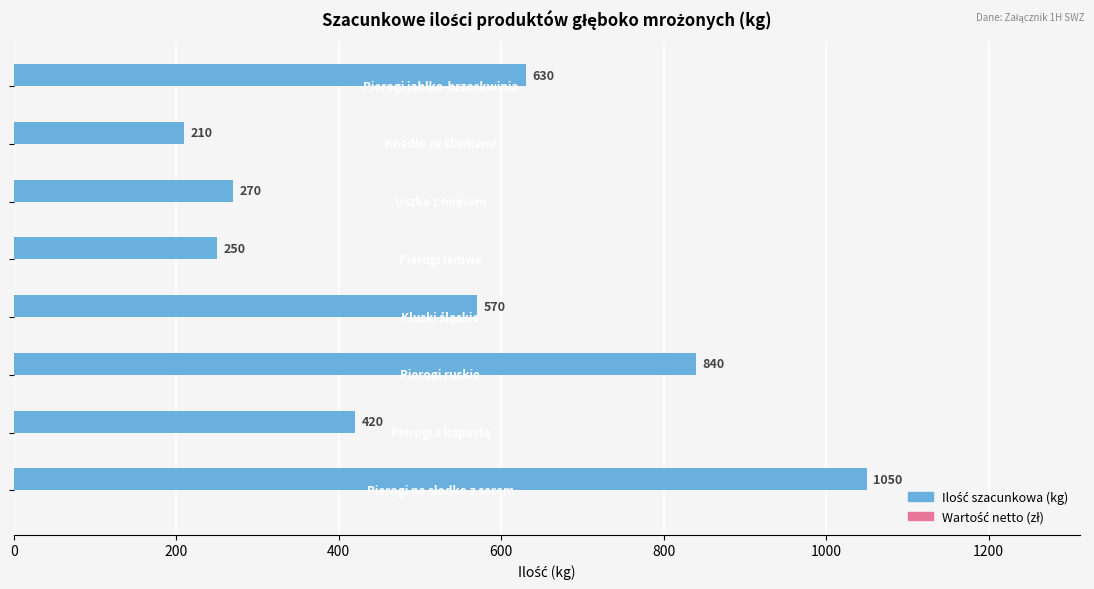

Count the number of data series in this chart.

1